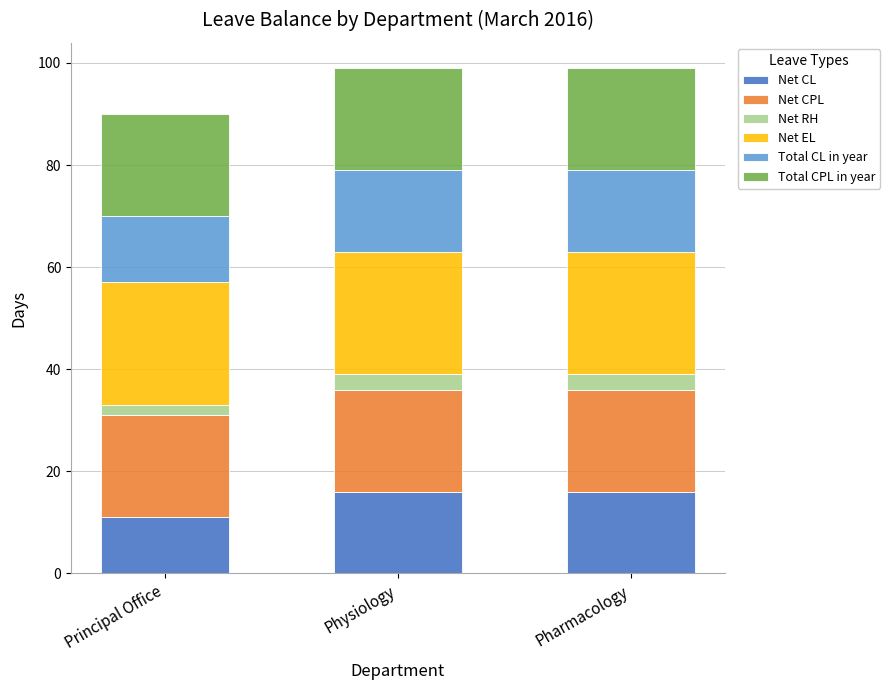

Which category has the lowest value in the Net CL series?

Principal Office